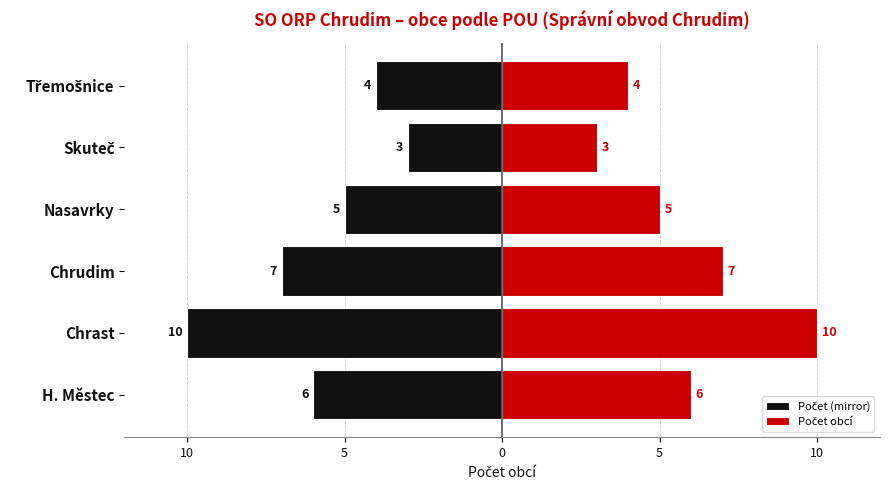

Reading right to left, list all the values displayed in this chart.

Počet (mirror): -4	-3	-5	-7	-10	-6
Počet obcí: 4	3	5	7	10	6